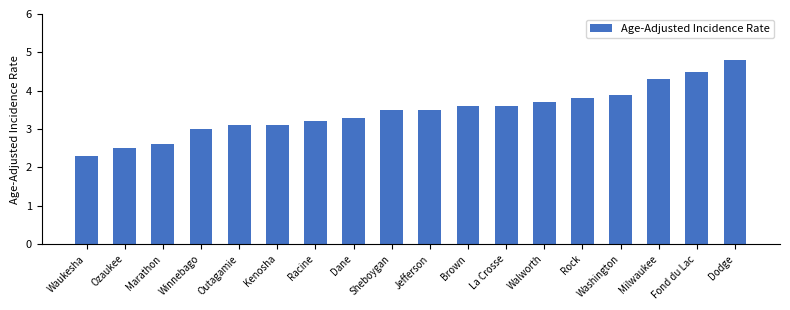

What is the difference between the values at Winnebago and Rock?

0.8